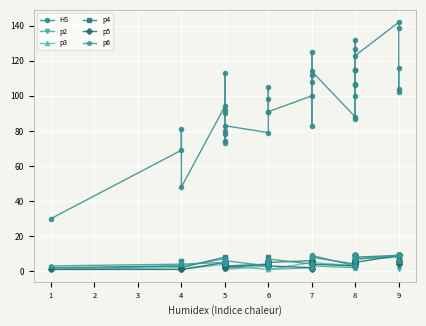

True or false: p2 and p4 cross at least once.

True